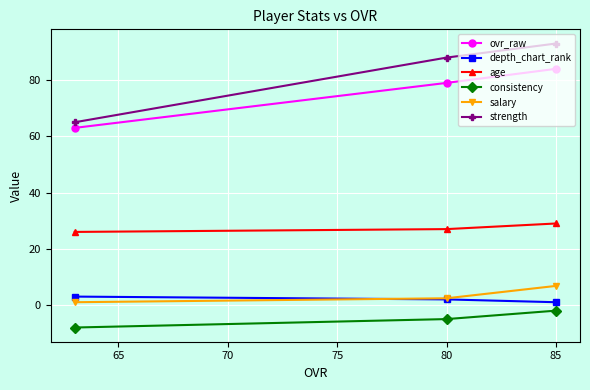

How many values in the consistency series are below -5?

1